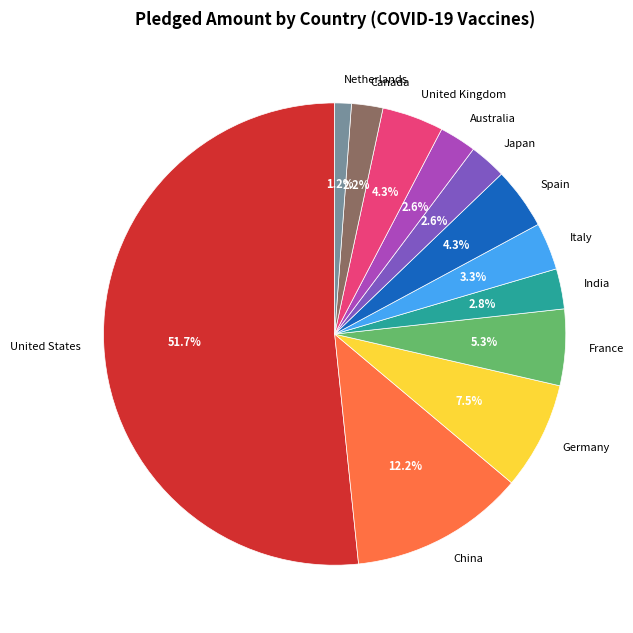

Is the sum of India and Germany greater than half?

No